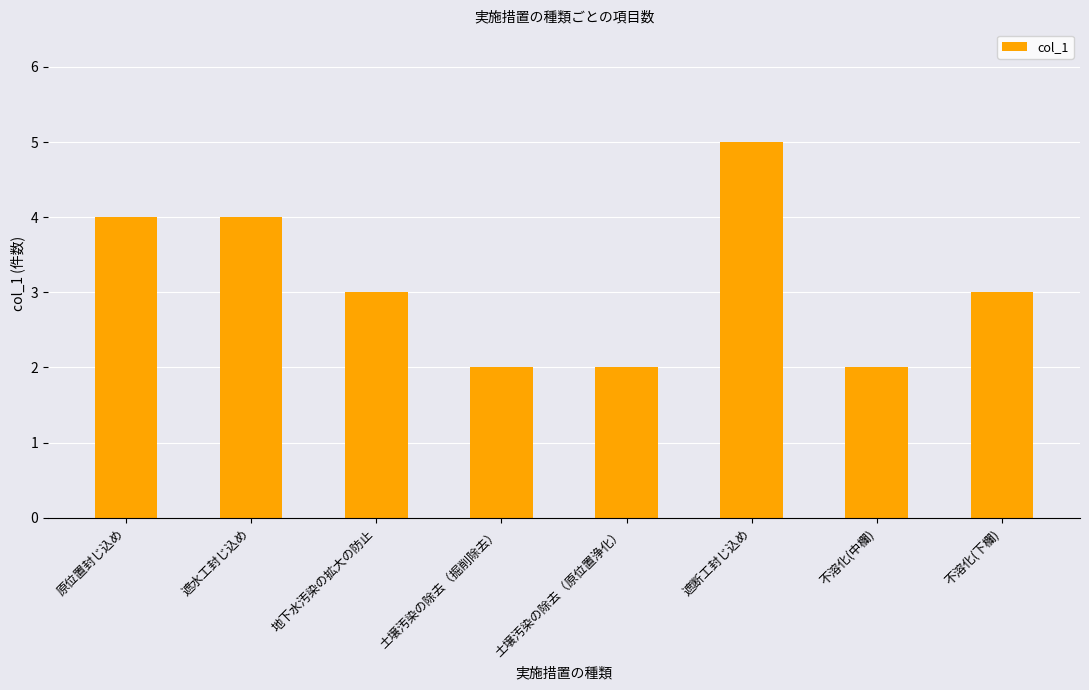

What value does the data have at 土壌汚染の除去（掘削除去）?

2